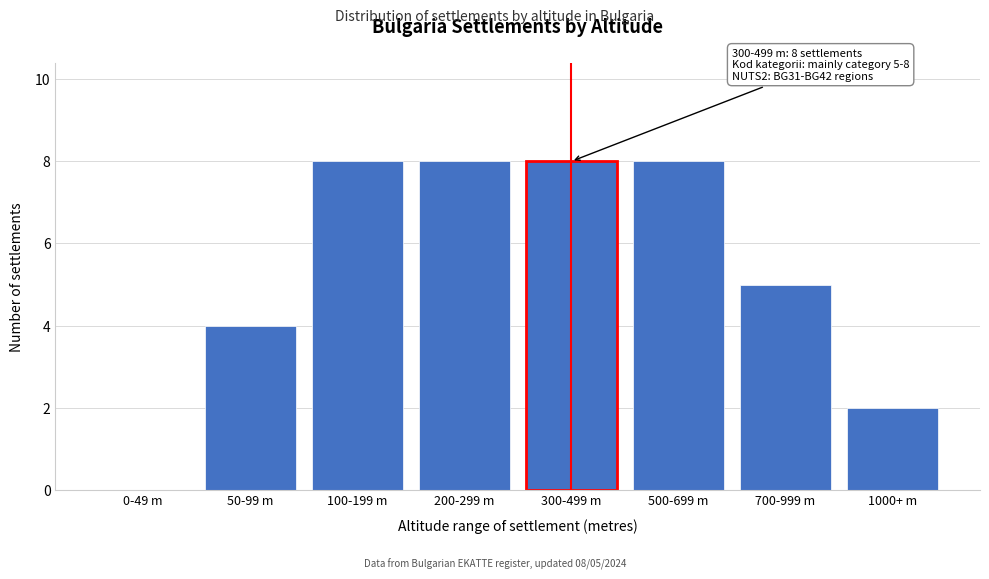

Reading right to left, extract all data points from this chart.

1000+ m=2	700-999 m=5	500-699 m=8	300-499 m=8	200-299 m=8	100-199 m=8	50-99 m=4	0-49 m=0